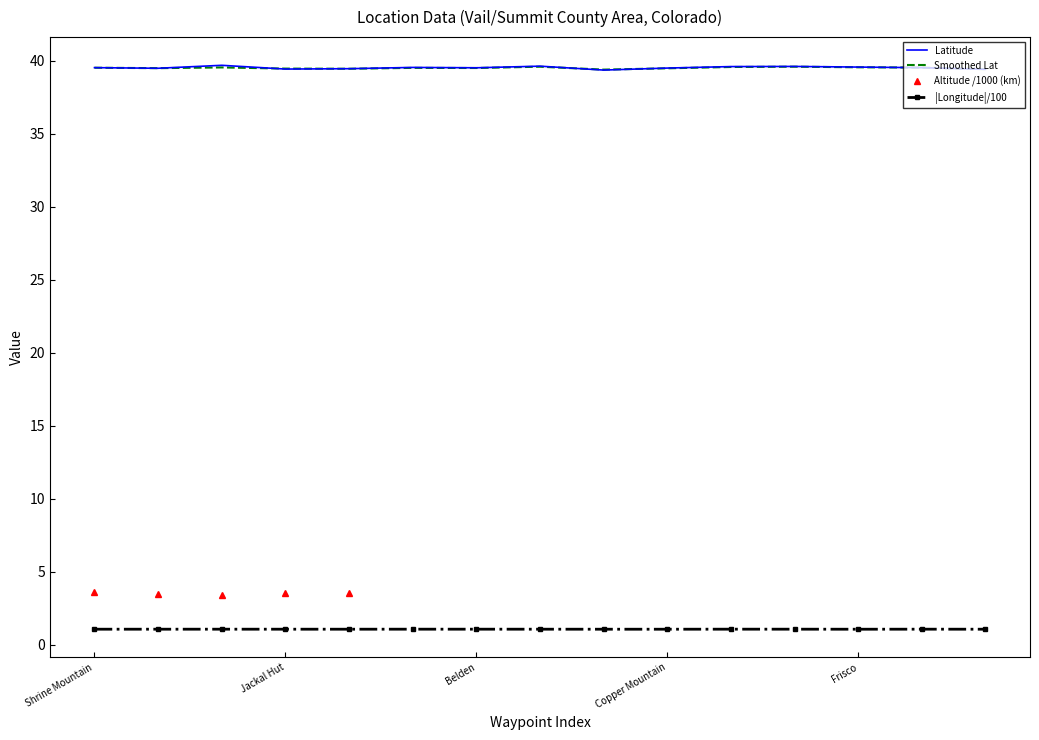

Is this an area chart (filled region under the line)?

No